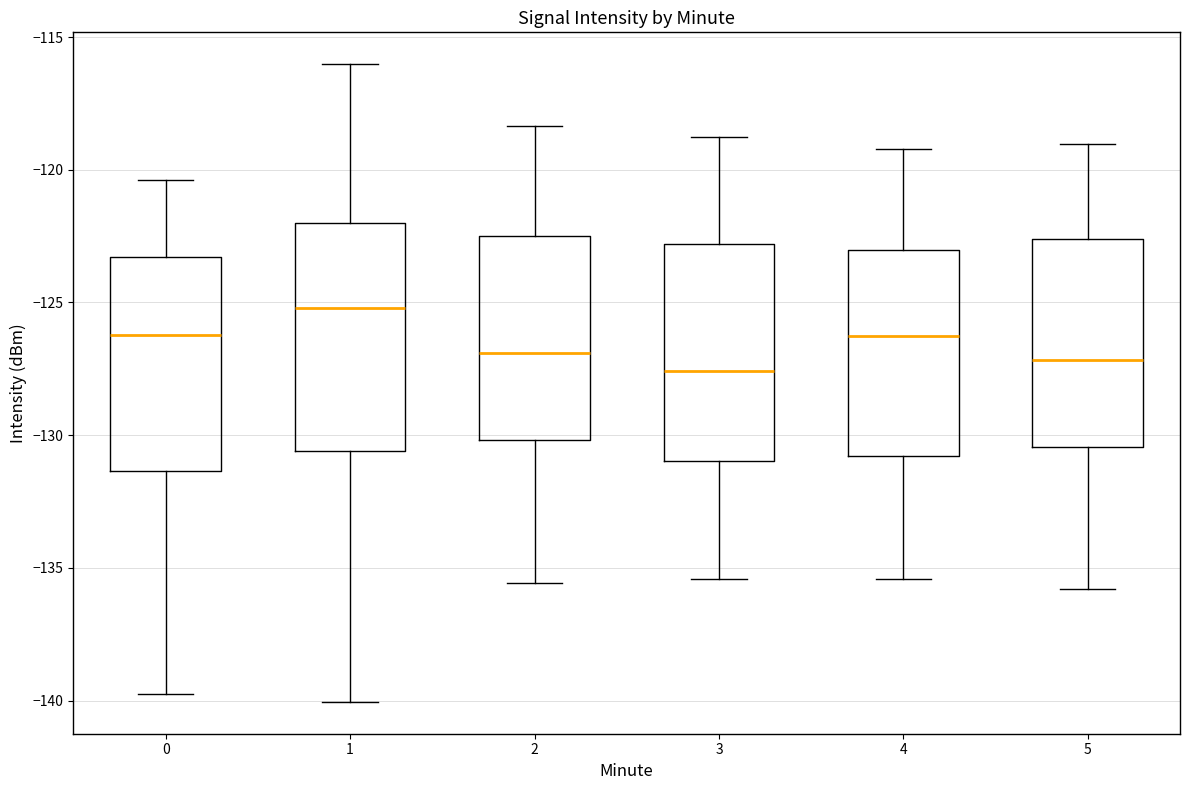

Reading left to right, read every box against the y-axis: the position of its median line, the range the box covers, and the ends of its whiskers. The values are not printed on the chart, so give them approximately, as read against the axis.

0: median -126.0, box -131.5 to -123.5, whiskers -140.0 to -120.5
1: median -125.0, box -130.5 to -122.0, whiskers -140.0 to -116.0
2: median -127.0, box -130.0 to -122.5, whiskers -135.5 to -118.5
3: median -127.5, box -131.0 to -123.0, whiskers -135.5 to -119.0
4: median -126.5, box -131.0 to -123.0, whiskers -135.5 to -119.0
5: median -127.0, box -130.5 to -122.5, whiskers -136.0 to -119.0